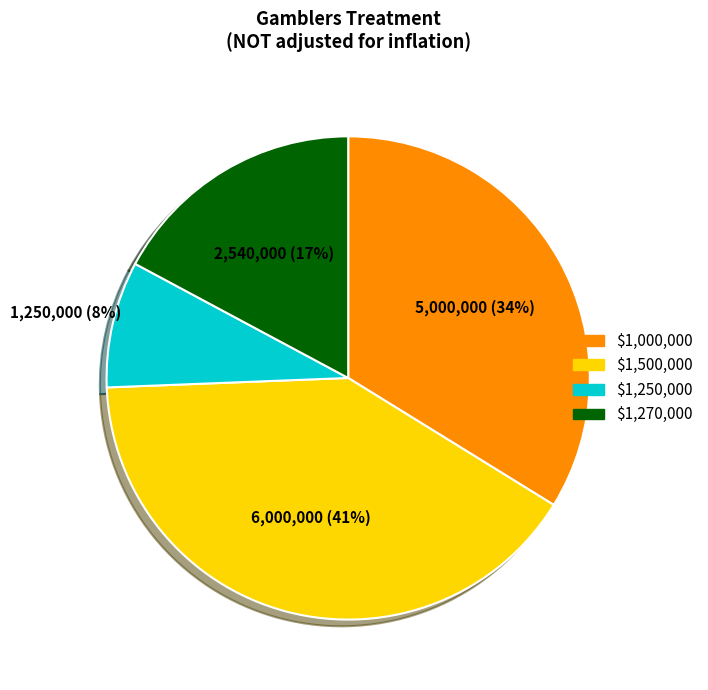

To the nearest percent, what percentage of the pie is $1,270,000?

17%